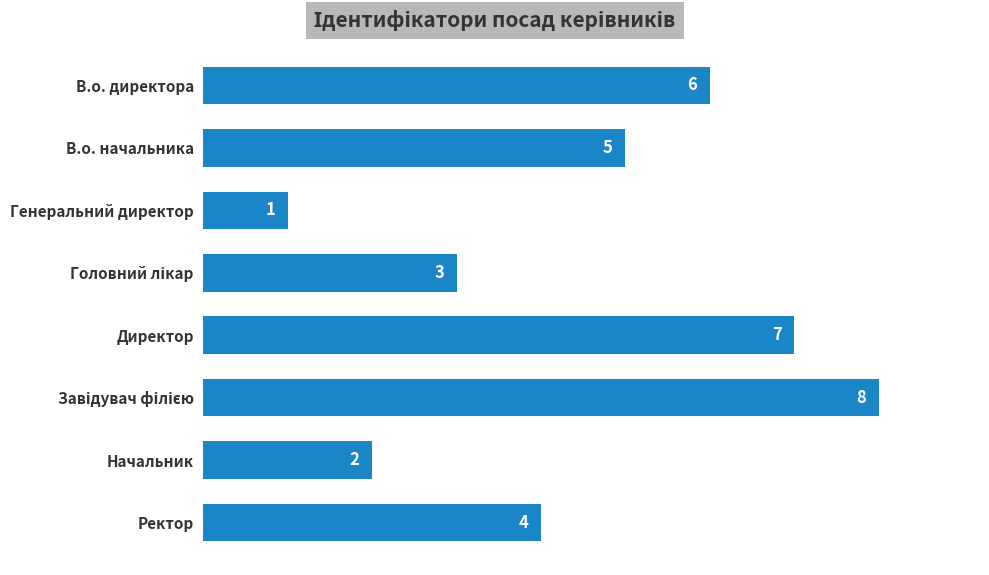

How many values are below 5?

4